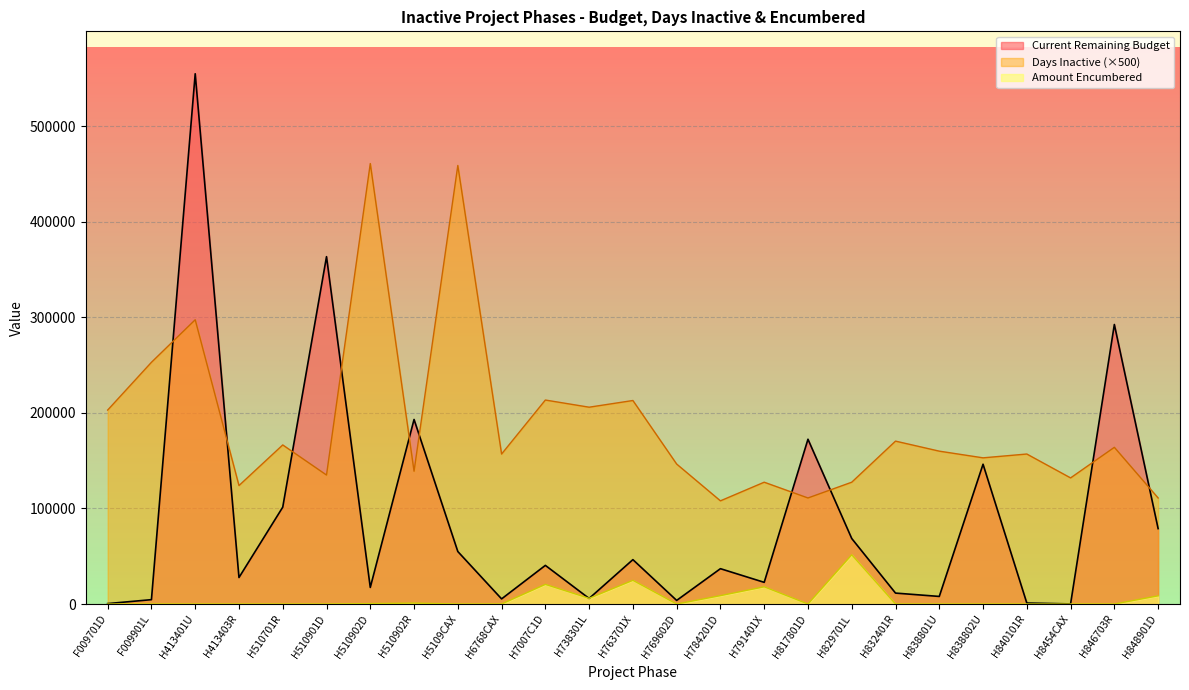

Reading left to right, list all the values displayed in this chart.

Current Remaining Budget: F009701D=451.0	F009901L=4573.4	H413401U=554968.1	H413403R=27742.1	H510701R=101367.8	H510901D=363552.3	H510902D=17377.6	H510902R=193155.8	H5109CAX=54948.4	H6768CAX=5379.5	H7007C1D=40444.0	H738301L=5840.8	H763701X=46465.7	H769602D=3782.5	H784201D=36996.5	H791401X=22698.3	H817801D=172467.8	H829701L=68573.0	H832401R=11451.0	H838801U=7949.0	H838802U=146305.0	H840101R=1032.3	H8454CAX=125.1	H846703R=292563.1	H848901D=78924.4
Days Inactive: F009701D=203000.0	F009901L=253000.0	H413401U=297500.0	H413403R=124000.0	H510701R=166500.0	H510901D=135000.0	H510902D=461000.0	H510902R=139000.0	H5109CAX=459000.0	H6768CAX=157000.0	H7007C1D=213500.0	H738301L=206000.0	H763701X=213000.0	H769602D=146500.0	H784201D=108000.0	H791401X=127500.0	H817801D=111000.0	H829701L=127500.0	H832401R=170500.0	H838801U=160000.0	H838802U=153000.0	H840101R=157000.0	H8454CAX=132000.0	H846703R=164000.0	H848901D=111000.0
Amount Encumbered: F009701D=0.0	F009901L=0.0	H413401U=0.0	H413403R=0.0	H510701R=0.0	H510901D=0.0	H510902D=435.9	H510902R=1003.2	H5109CAX=0.0	H6768CAX=0.0	H7007C1D=20553.5	H738301L=5940.7	H763701X=24796.7	H769602D=0.0	H784201D=8786.5	H791401X=18022.2	H817801D=0.0	H829701L=51516.1	H832401R=0.0	H838801U=0.0	H838802U=0.0	H840101R=0.0	H8454CAX=0.0	H846703R=0.0	H848901D=8573.3